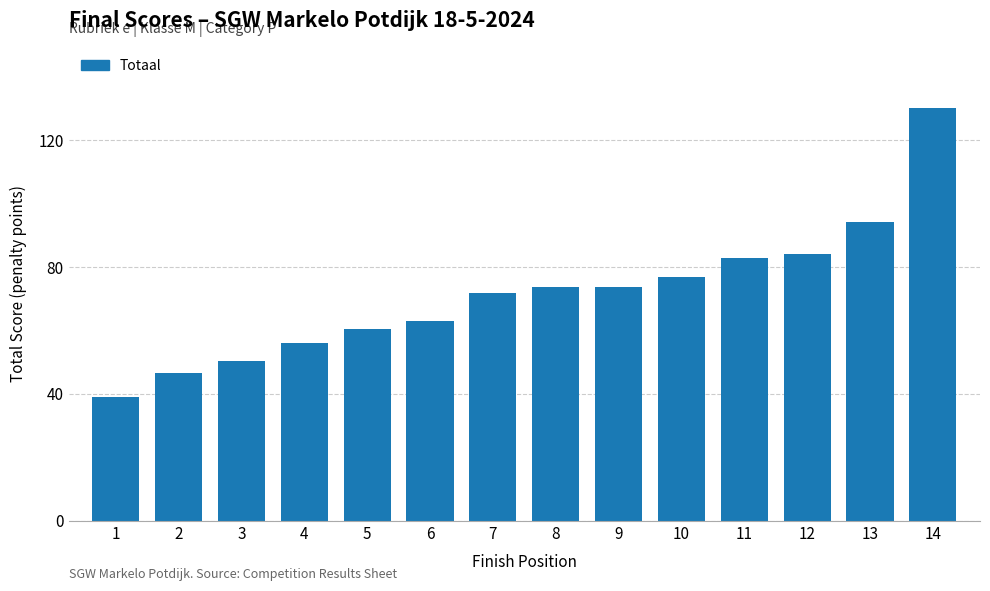

What is the ratio of the value at 5 to the value at 2?

1.3